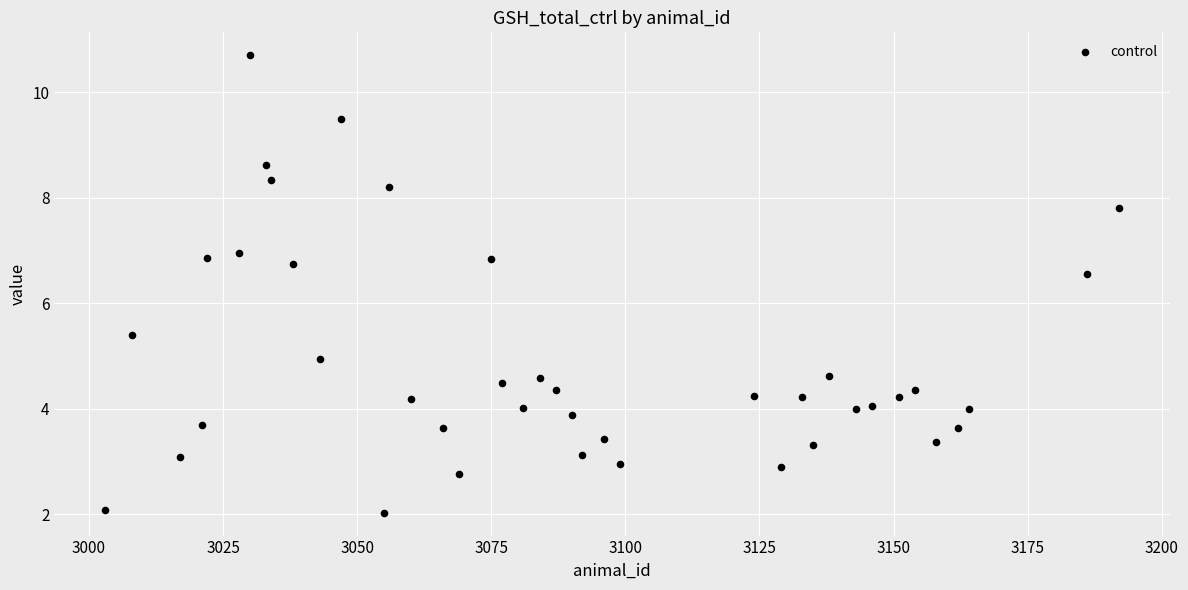

What is the range of Y values (max minus min)?

8.7